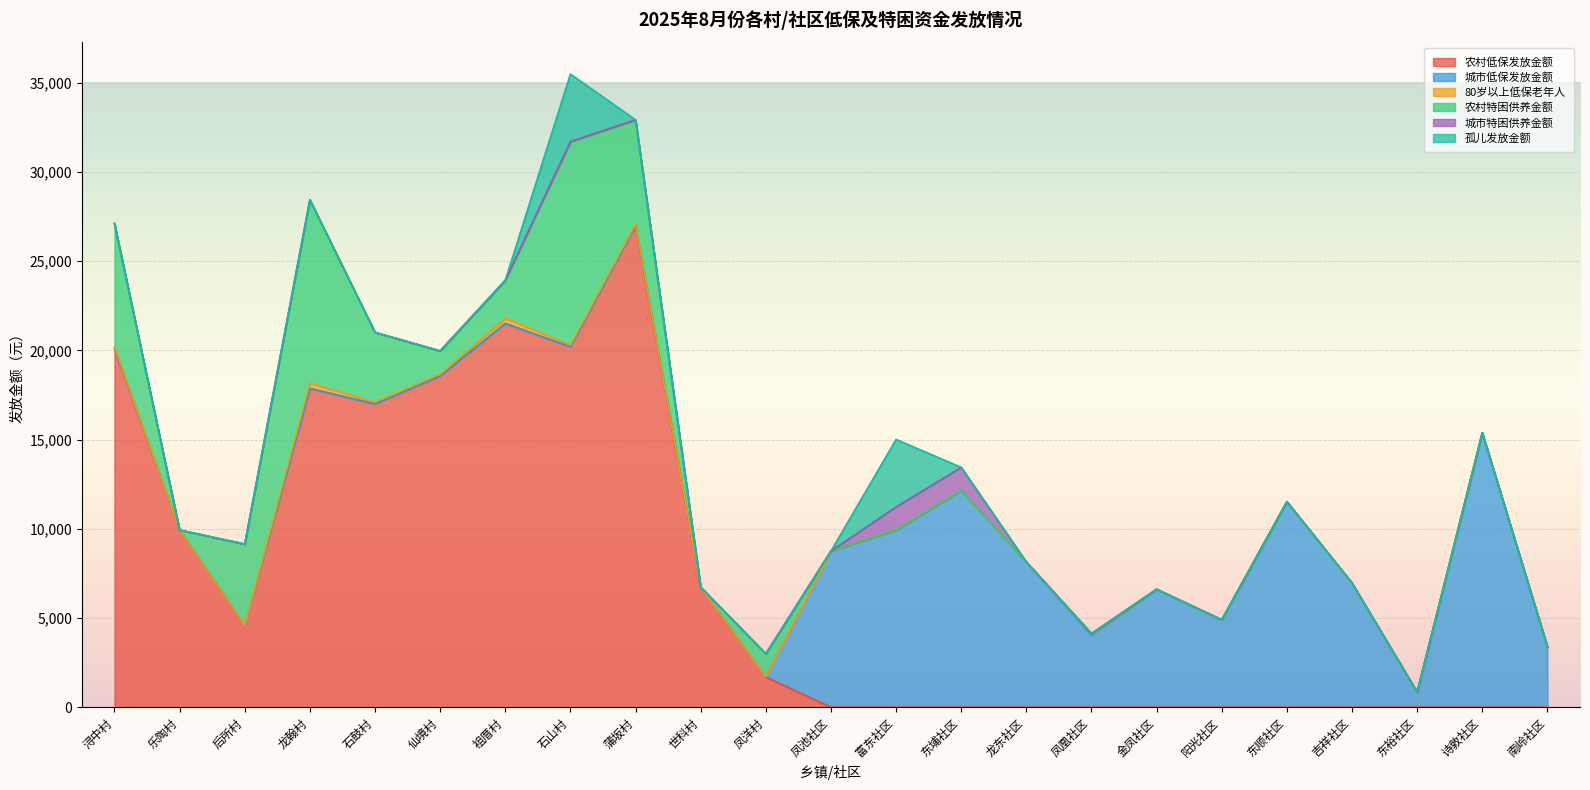

Rank the series at 蒲坂村 from highest to lowest value.

农村低保发放金额, 农村特困供养金额, 80岁以上低保老年人, 城市低保发放金额, 城市特困供养金额, 孤儿发放金额